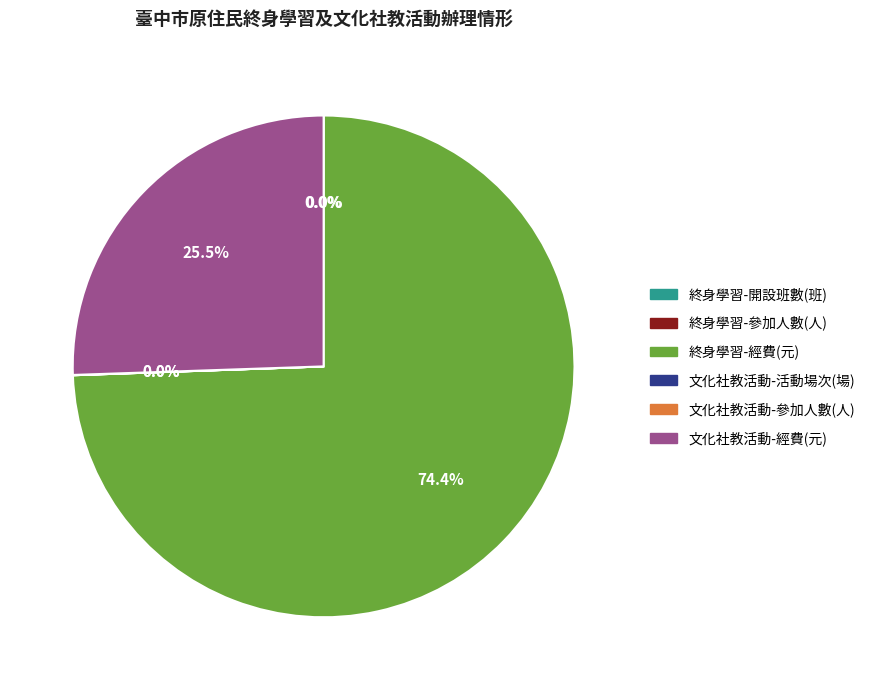

Which slice is the largest?

終身學習-經費(元)